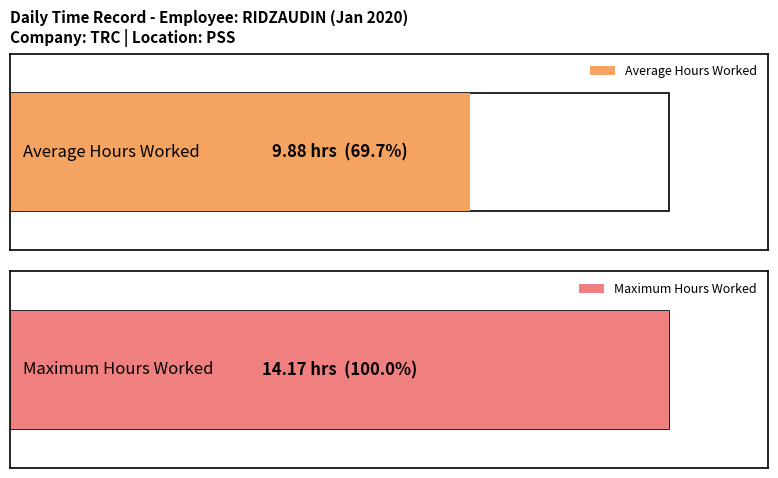

What is the maximum value for Regular Hours?

14.2